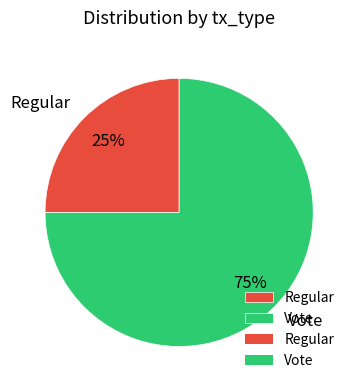

Does Regular account for over 50% of the chart?

No